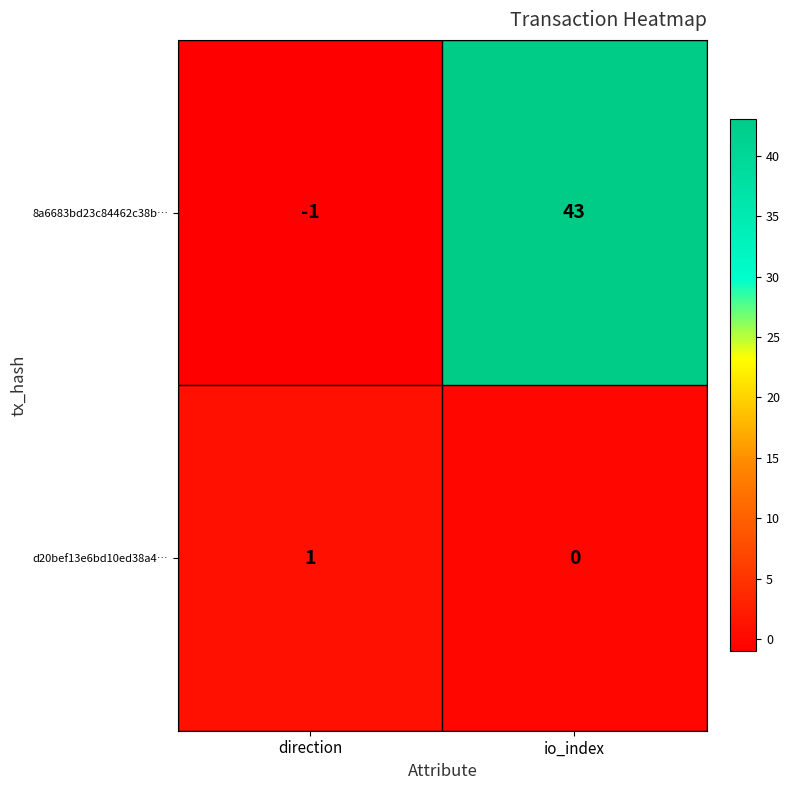

Where is d20bef13e6bd10ed38a4… nearest to the value 0?

io_index